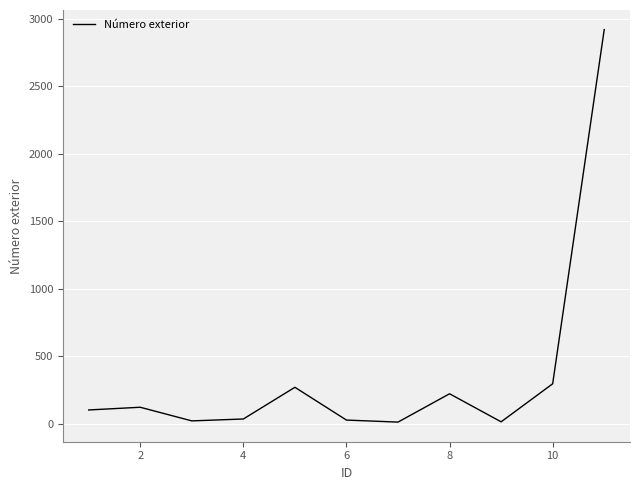

What is the difference between the maximum and minimum values?

2909